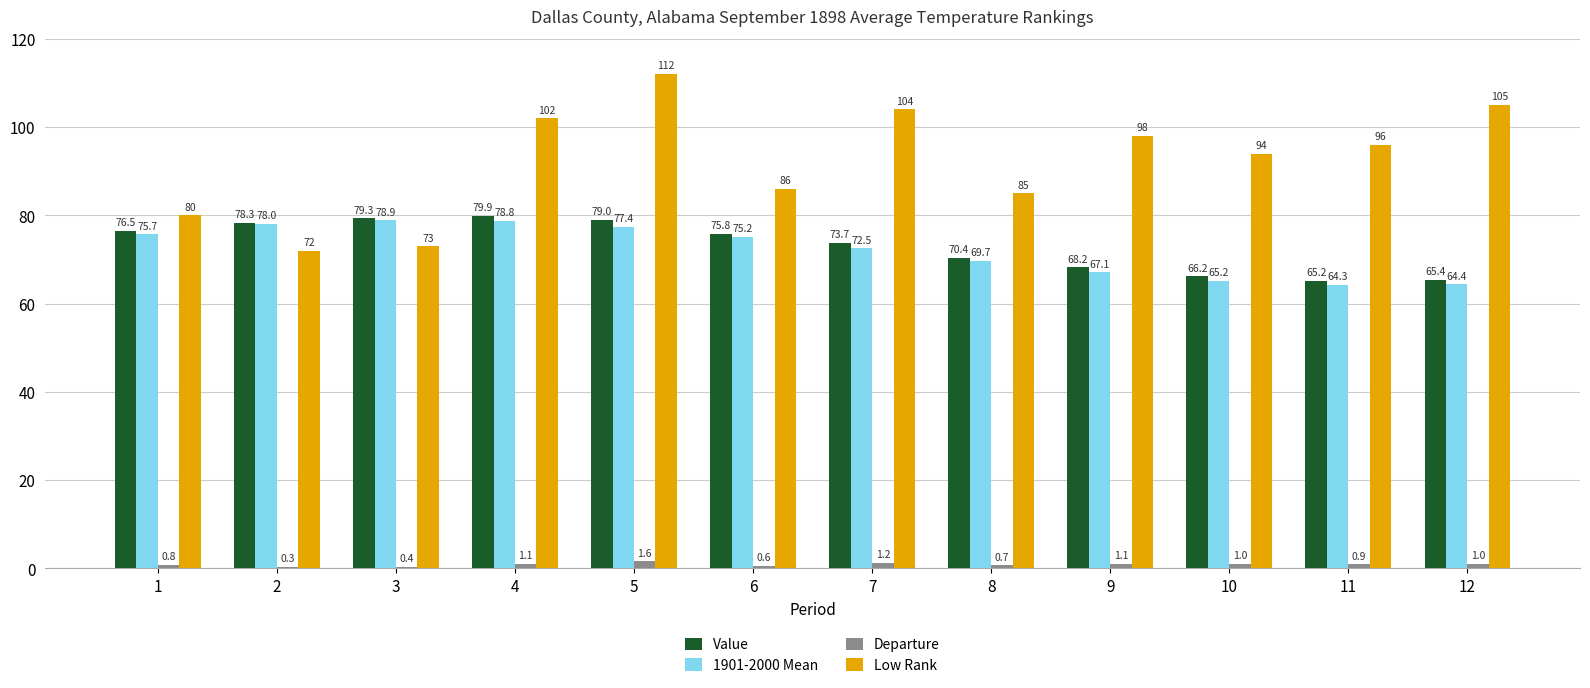

Which label corresponds to the largest value in the chart?

5